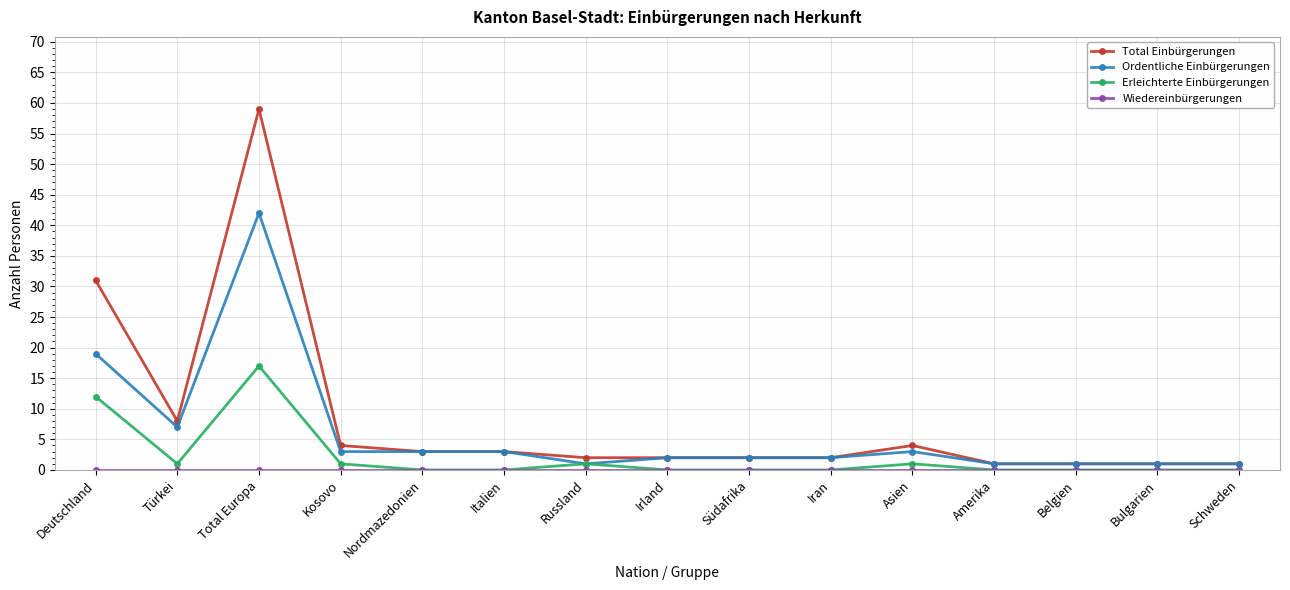

At how many categories does at least one series exceed 56?

1